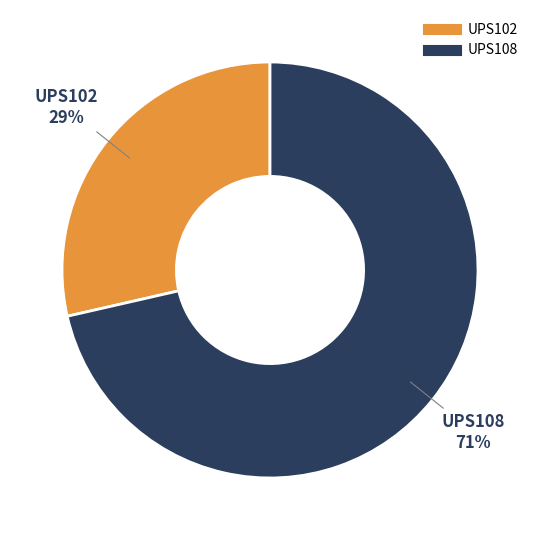

Does UPS102 represent more than half of the total?

No